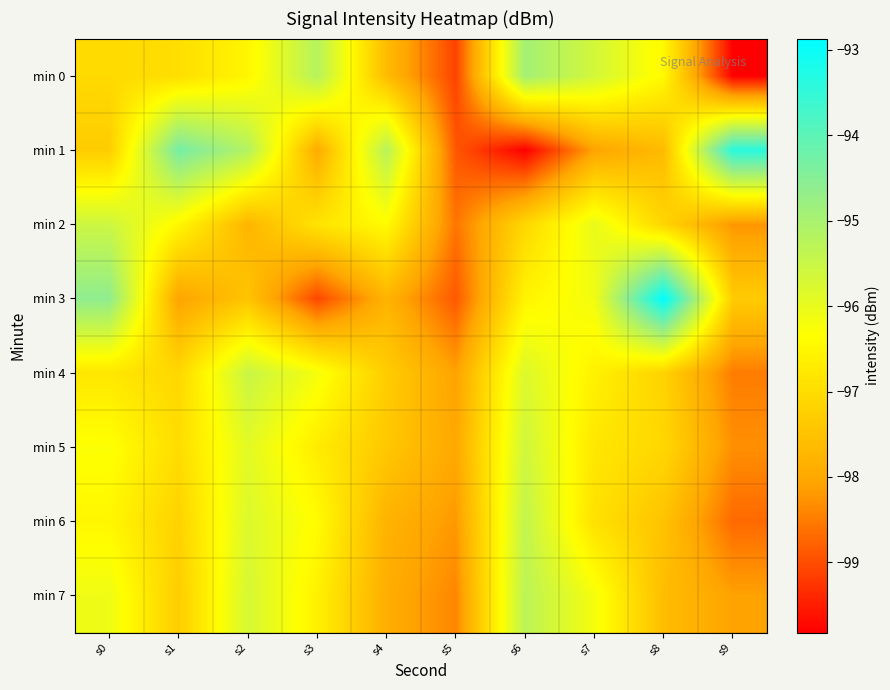

At s2, list the series in order from smallest to largest.

min 2, min 3, min 0, min 5, min 6, min 7, min 4, min 1